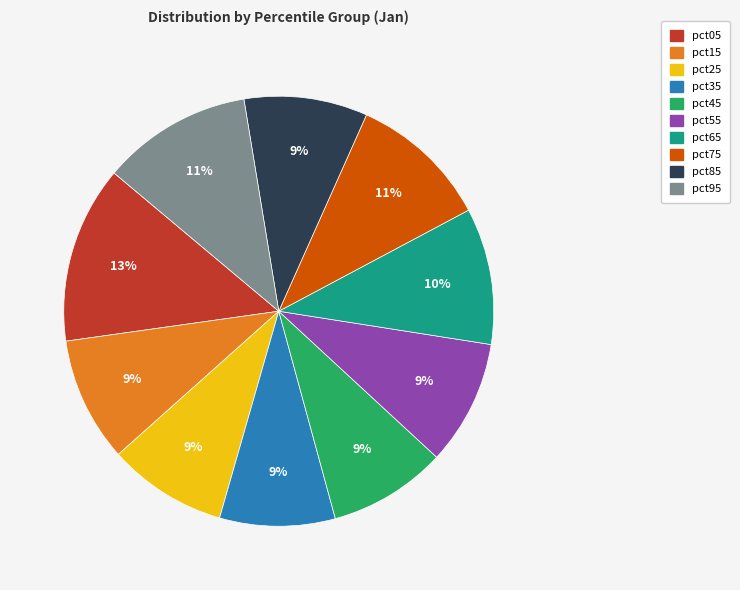

Is it true that pct45 is 9% of the pie?

True